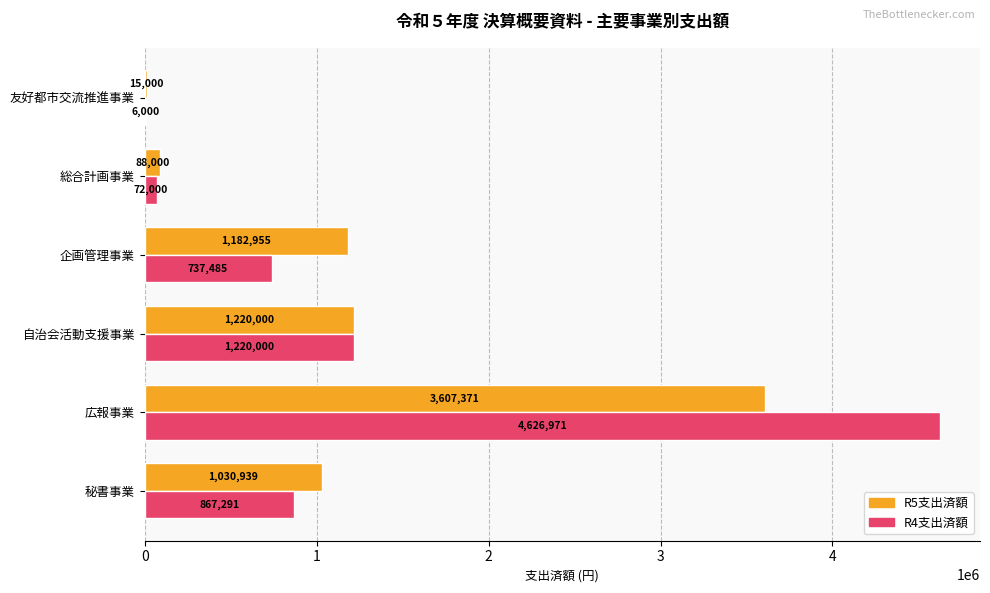

Is it true that R4支出済額 equals 1544691 at 秘書事業?

False